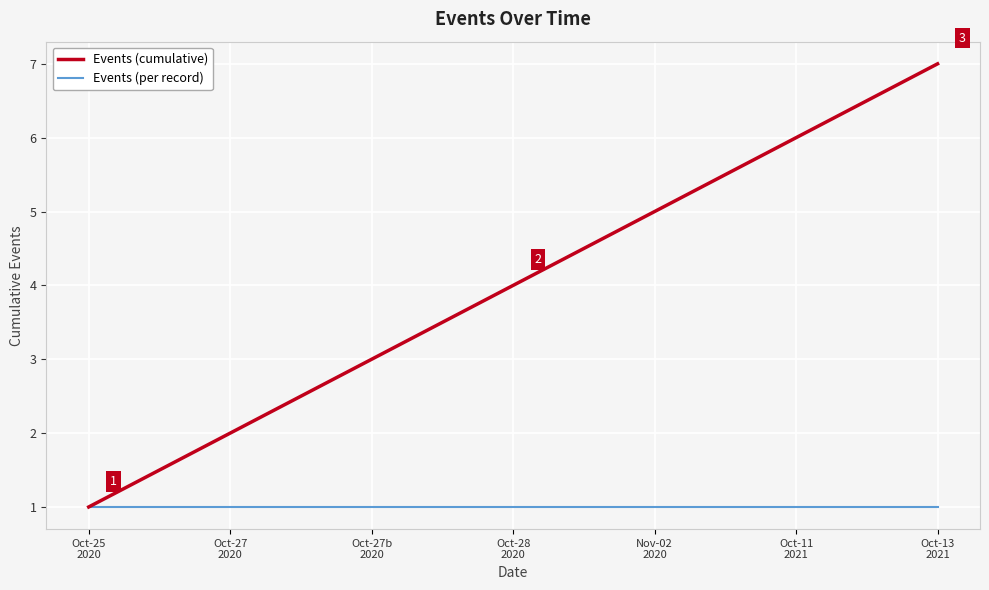

List the labels in order of Events (cumulative) value, smallest first.

Oct-25
2020, Oct-27
2020, Oct-27b
2020, Oct-28
2020, Nov-02
2020, Oct-11
2021, Oct-13
2021